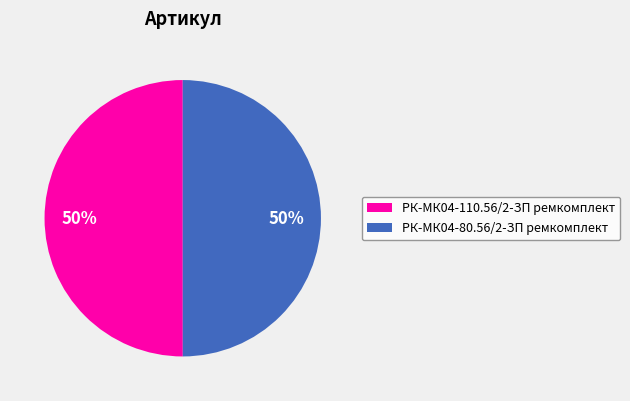

To the nearest percent, what portion does РК-МК04-110.56/2-ЗП ремкомплект represent?

50%